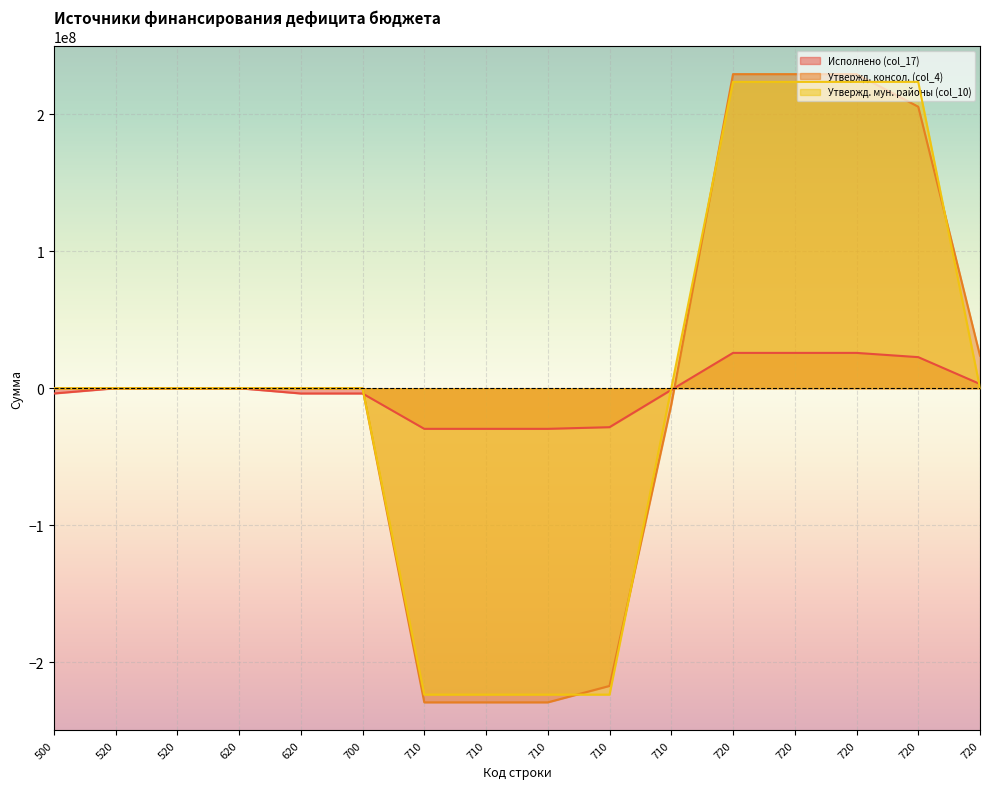

Which series ends up on top after the final intersection of Исполнено (col_17) and Утвержд. консол. (col_4)?

Утвержд. консол. (col_4)